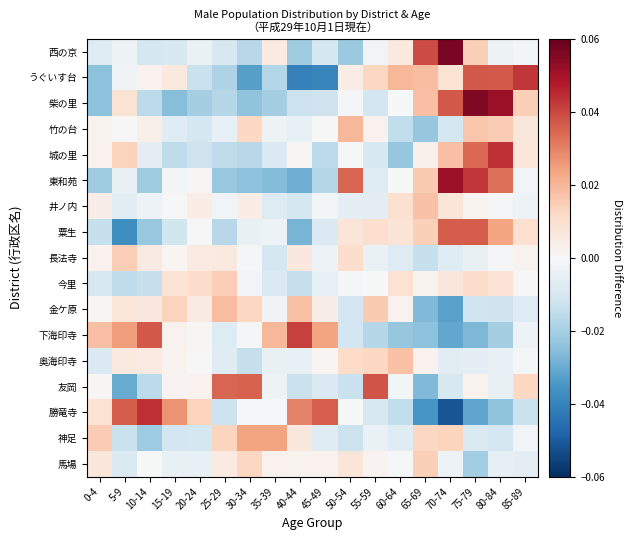

Which label corresponds to the largest value in the chart?

70-74